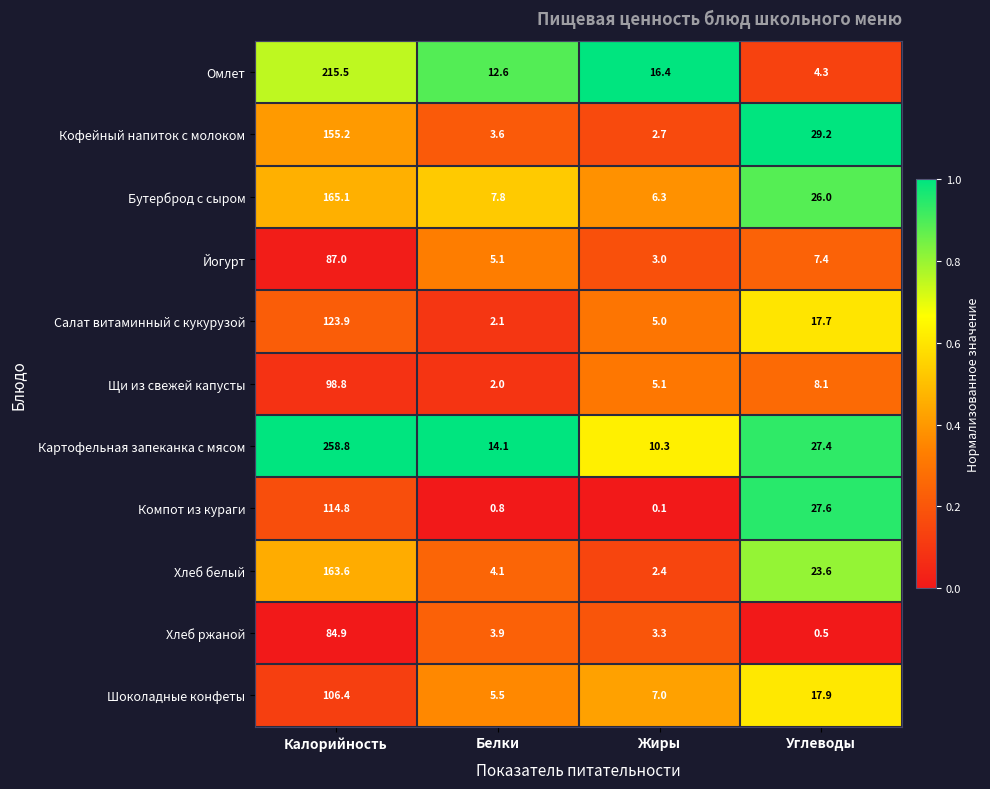

Which series changed the most between Белки and Углеводы?

Компот из кураги